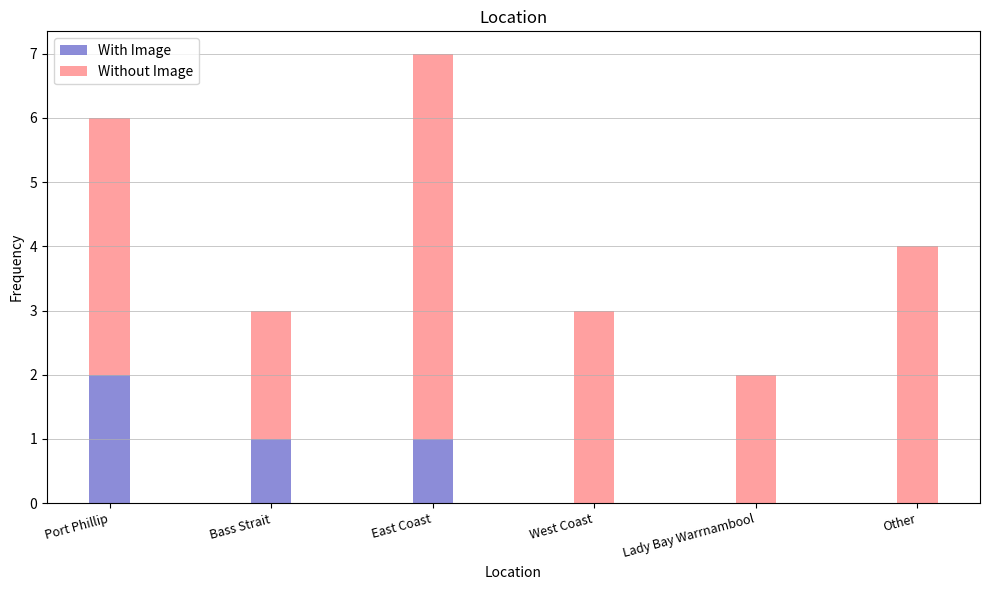

What is the sum of all With Image values?

4